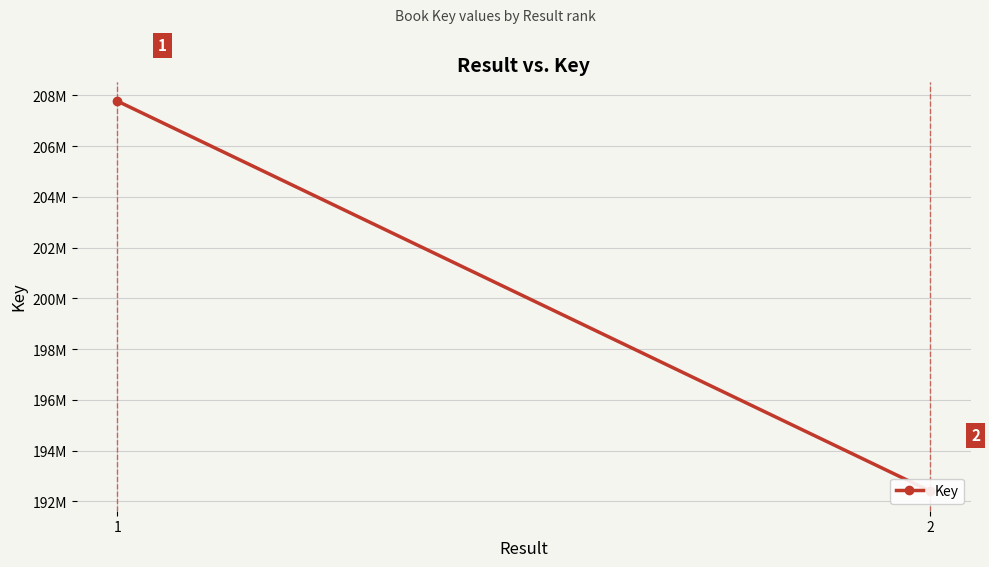

What is the minimum value shown in the chart?

192396653